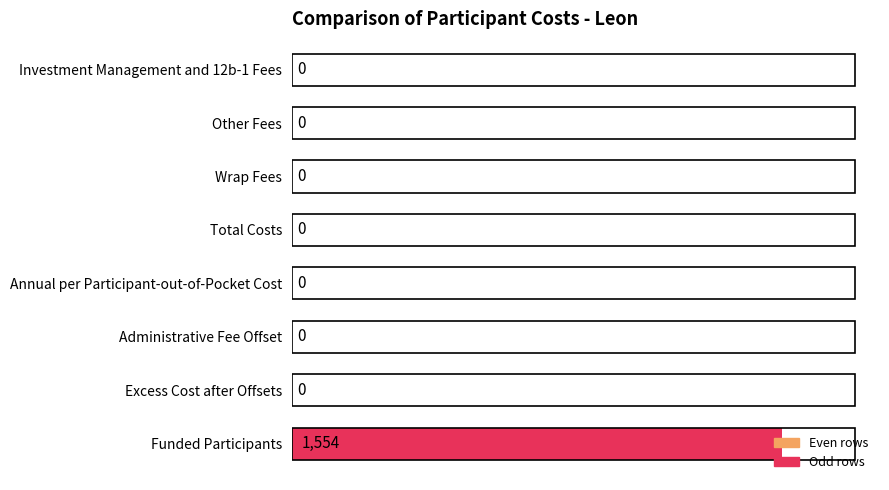

How many positive values are there?

1